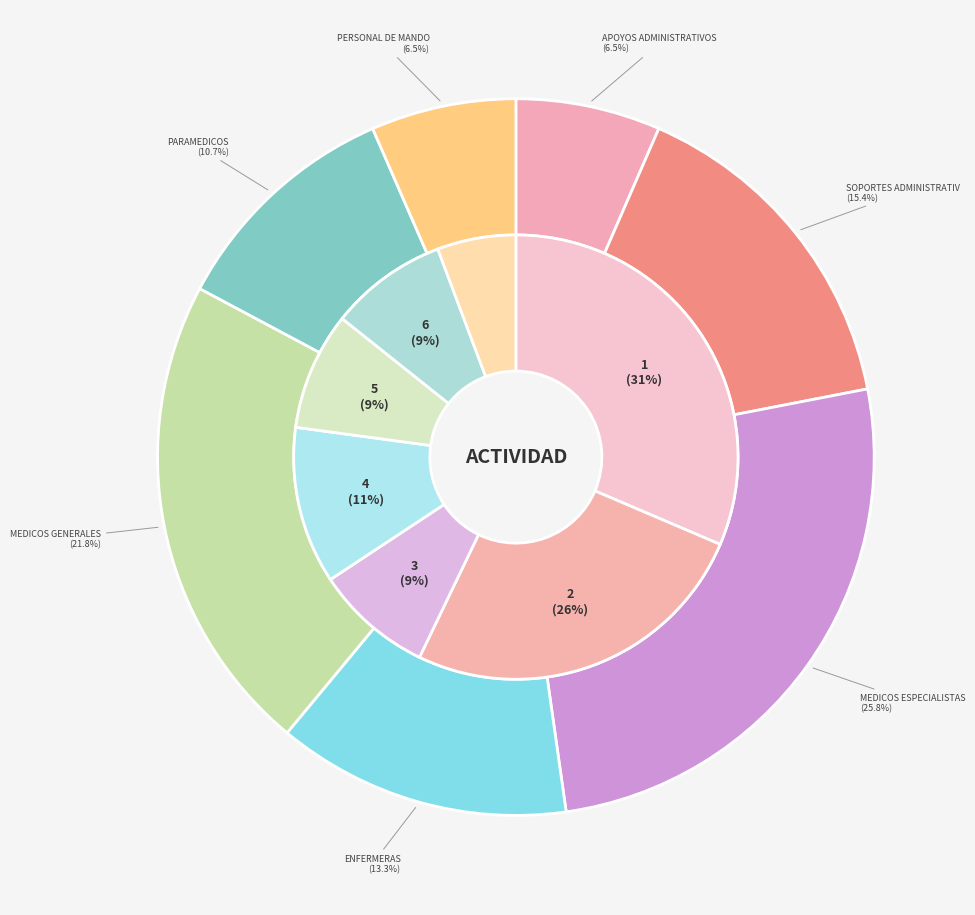

How many slices are in this pie chart?

7